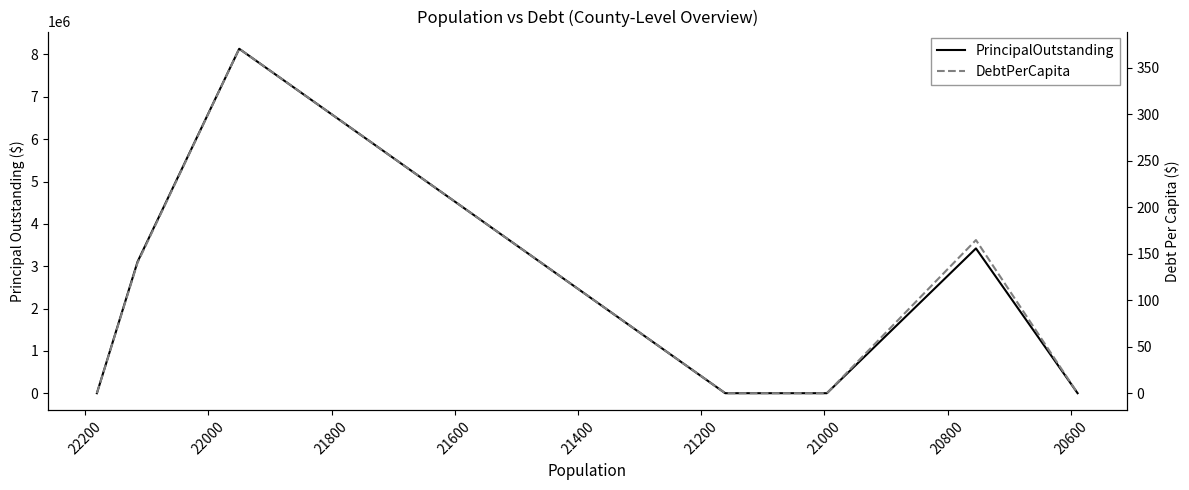

What is the highest value of the PrincipalOutstanding series?

8135000.0